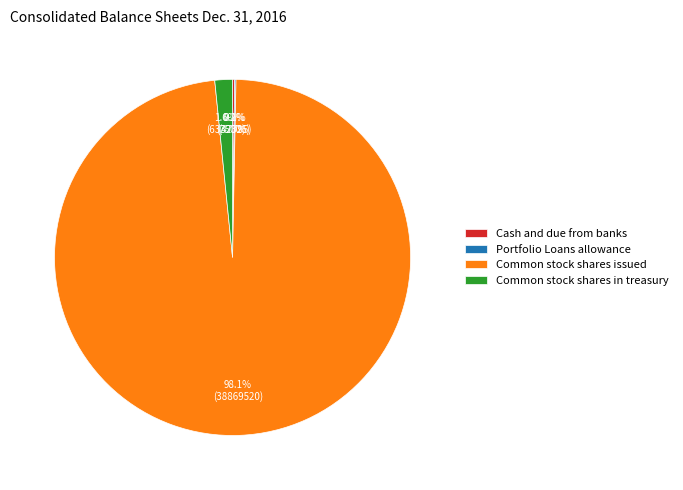

Does Common stock shares issued represent more than half of the total?

Yes